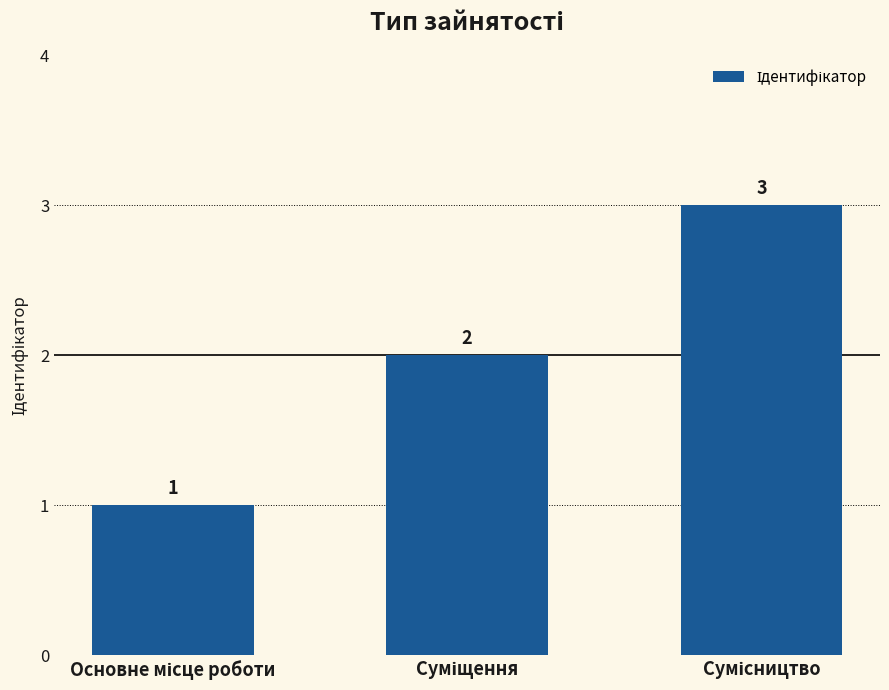

How many bars are there in total?

3